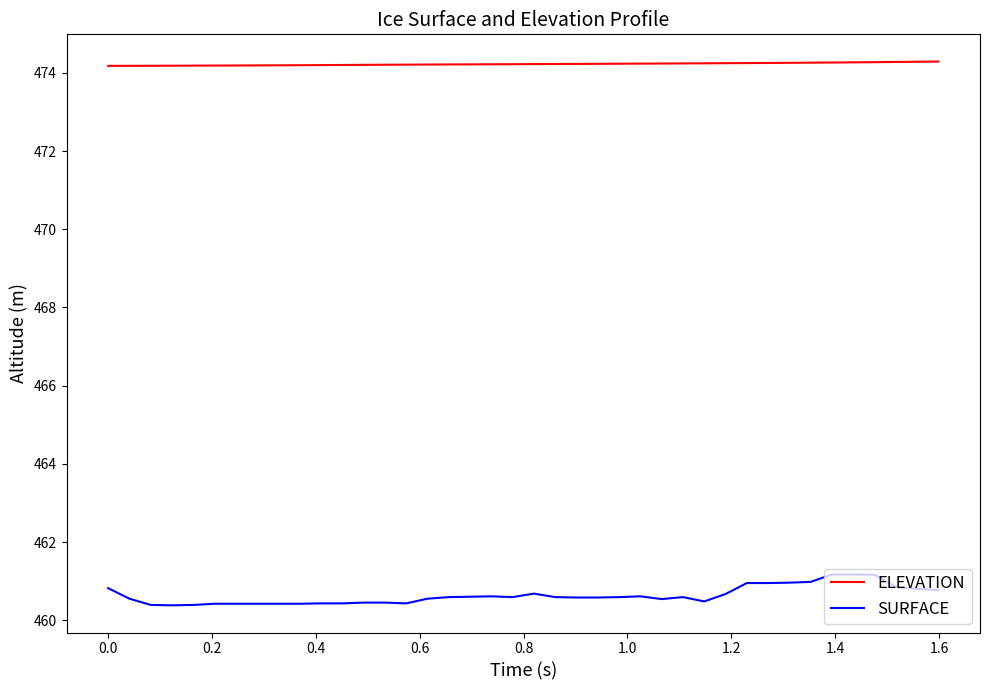

What is the maximum value for SURFACE?

461.2